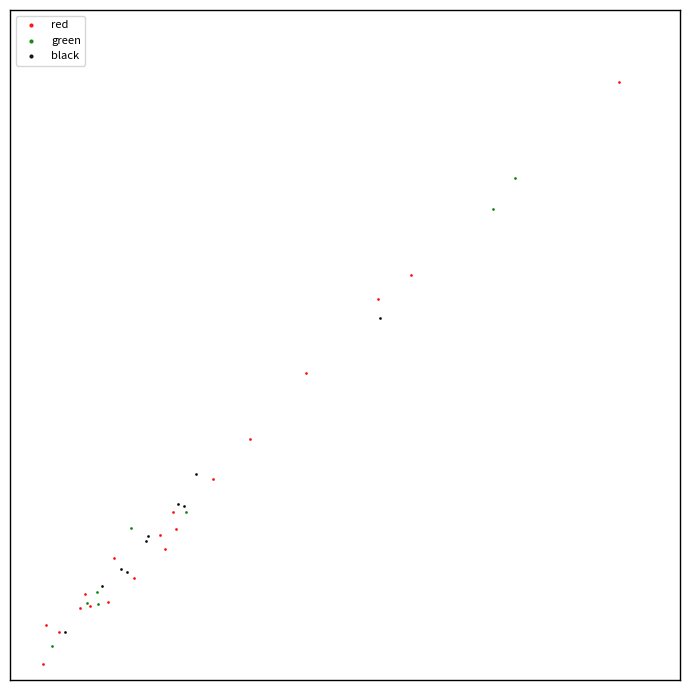

Which series has the widest spread of Y values?

red